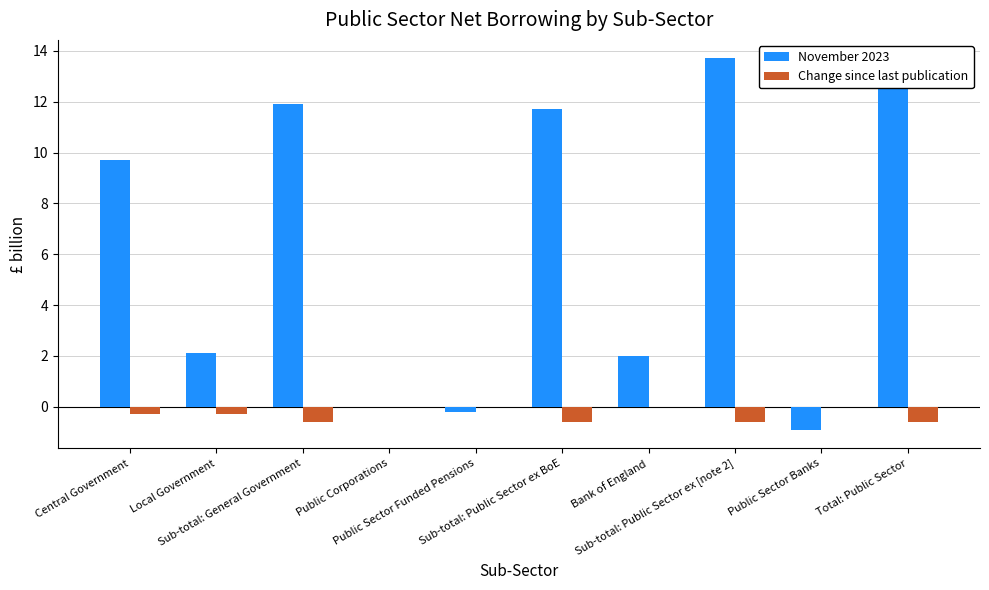

Which series has the largest total across all categories?

November 2023